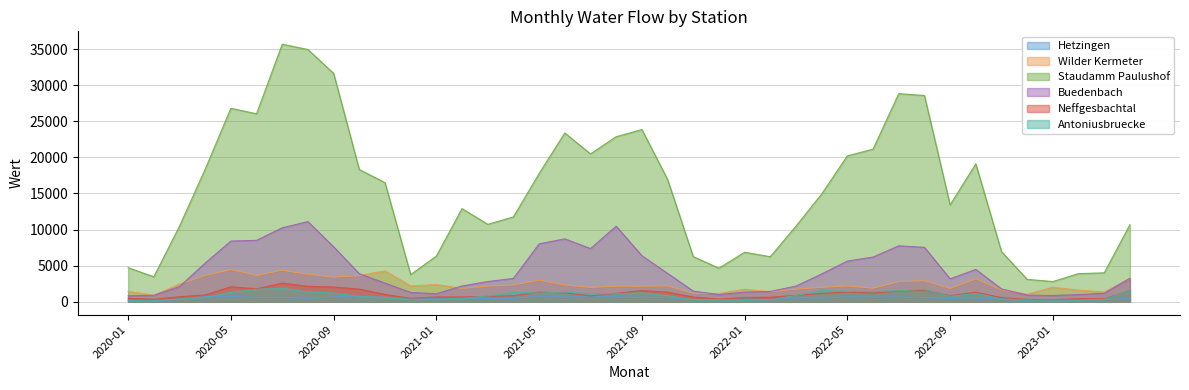

How many lines are shown in the chart?

6